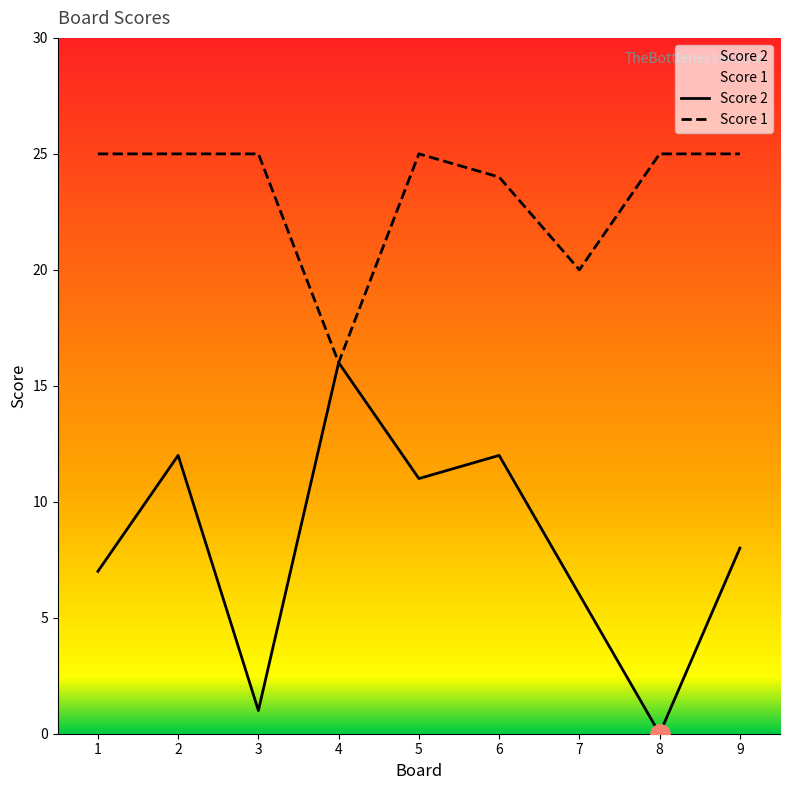

Between 9 and 2, which is larger?

2